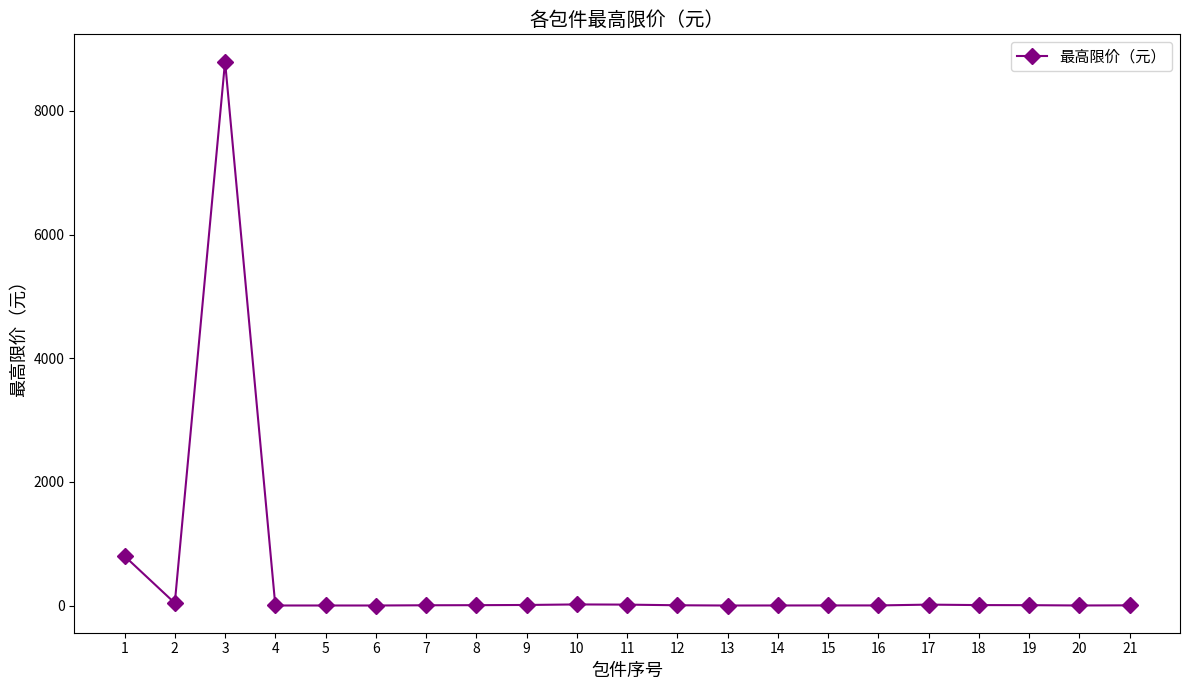

What is the maximum value shown in the chart?

8800.0